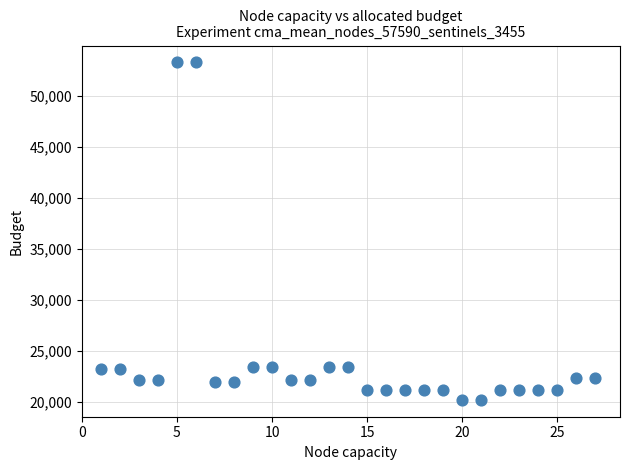

What is the range of X values (max minus min)?

26